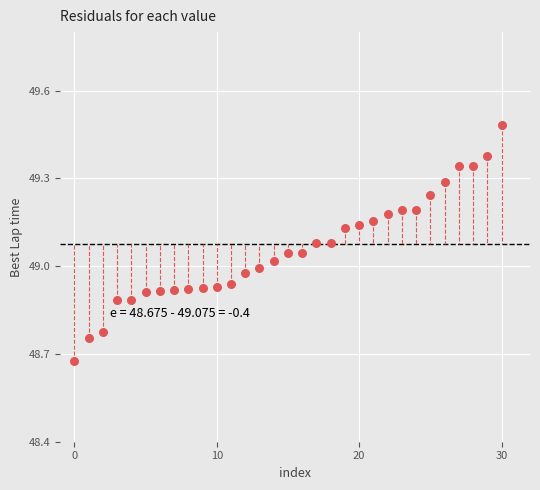

What is the range of Y values (max minus min)?

0.8